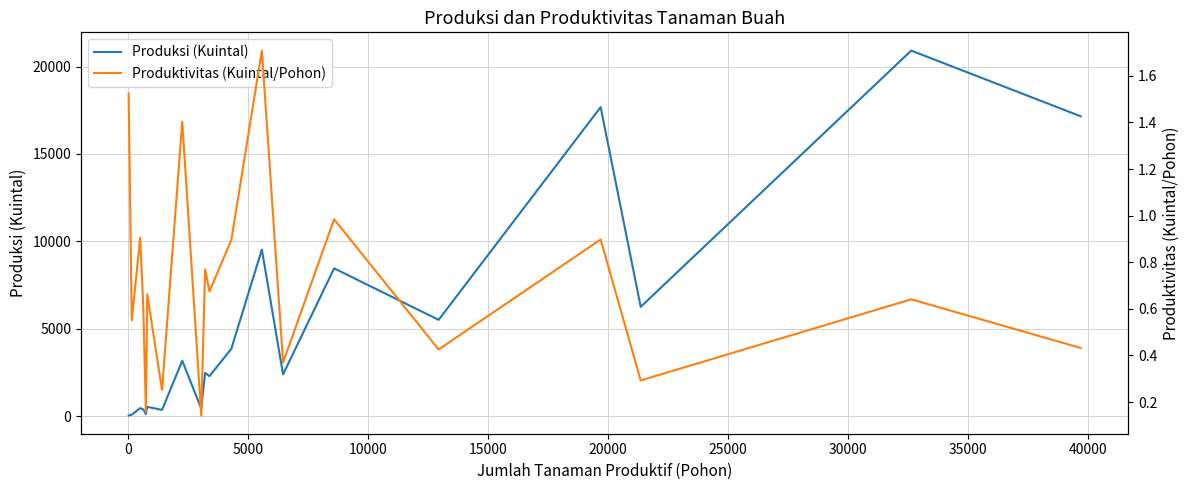

What is the maximum value for Produksi (Kuintal)?

20913.0